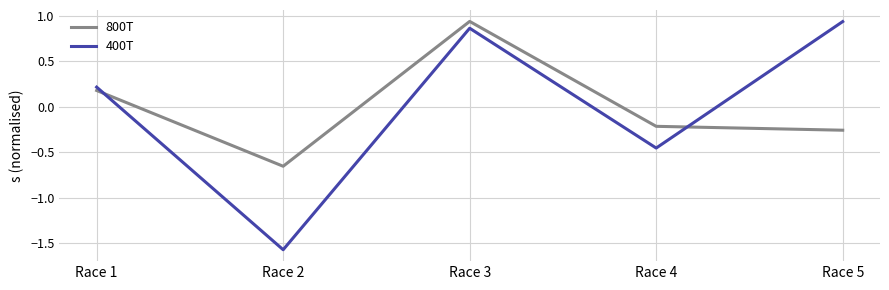

At which category is the sum across all series the highest?

Race 3